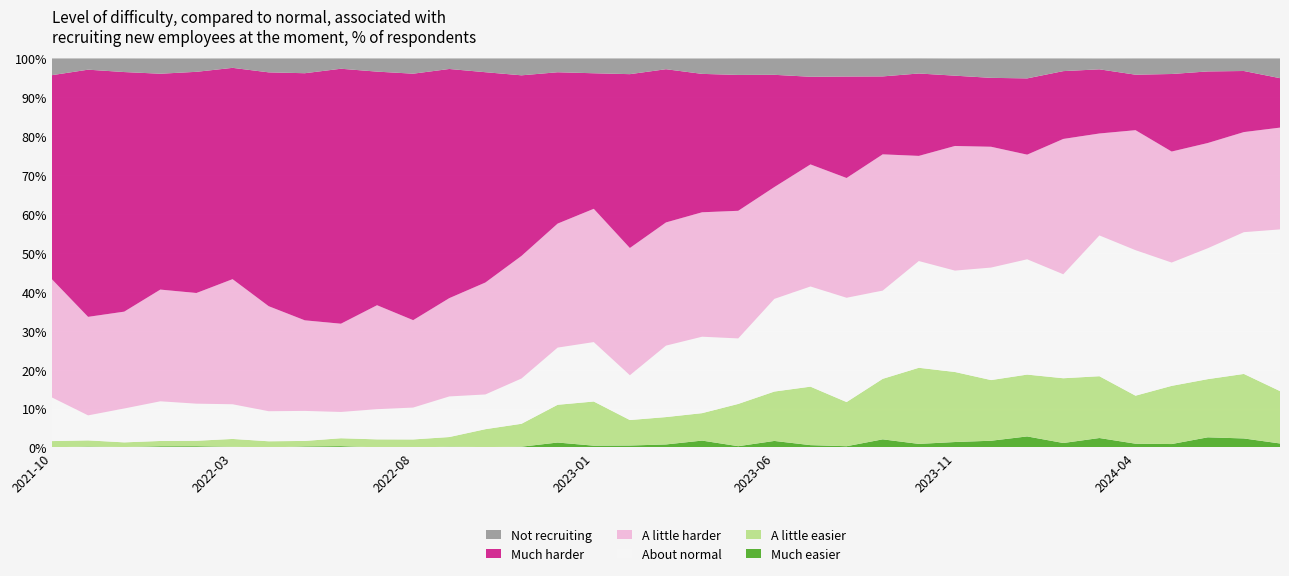

Reading right to left, extract all data points from this chart.

Much easier: 1.0	2.3	2.6	0.9	1.0	2.4	1.1	2.8	1.7	1.4	0.9	2.1	0.3	0.6	1.7	0.3	1.8	0.8	0.5	0.5	1.3	0.2	0.1	0.2	0.0	0.0	0.3	0.3	0.0	0.2	0.3	0.3	0.1	0.2	0.1
A little easier: 13.5	16.6	14.9	14.9	12.3	15.9	16.6	15.9	15.6	18.0	19.6	15.6	11.3	15.0	12.7	10.9	7.0	7.0	6.5	11.3	9.7	5.9	4.6	2.5	2.1	2.0	2.0	1.4	1.6	2.0	1.4	1.4	1.2	1.6	1.6
About normal: 41.6	36.4	33.6	31.7	37.4	36.2	26.7	29.6	28.9	26.1	27.4	22.7	26.8	25.8	23.8	16.8	19.6	18.4	11.5	15.3	14.7	11.6	8.9	10.4	8.2	7.8	6.8	7.7	7.7	8.9	9.5	10.2	8.7	6.4	11.2
A little harder: 26.2	25.7	27.0	28.5	30.8	26.2	34.8	26.9	31.1	32.0	27.0	35.0	30.8	31.4	28.7	32.8	32.0	31.7	32.7	34.2	31.9	31.5	28.8	25.3	22.5	26.7	22.7	23.3	27.0	32.1	28.4	28.7	24.9	25.3	30.4
Much harder: 12.7	15.7	18.4	19.9	14.3	16.5	17.4	19.6	17.7	18.1	21.2	20.0	26.1	22.5	28.9	34.9	35.6	39.4	44.7	34.8	38.9	46.4	54.0	58.9	63.4	60.0	65.5	63.5	60.1	54.3	56.9	55.5	61.6	63.5	52.5
Not recruiting: 5.1	3.2	3.4	4.0	4.2	2.8	3.3	5.1	5.0	4.4	3.9	4.6	4.7	4.7	4.2	4.2	4.0	2.8	4.0	3.8	3.6	4.3	3.5	2.7	3.9	3.4	2.7	3.8	3.6	2.4	3.4	3.9	3.5	2.9	4.3